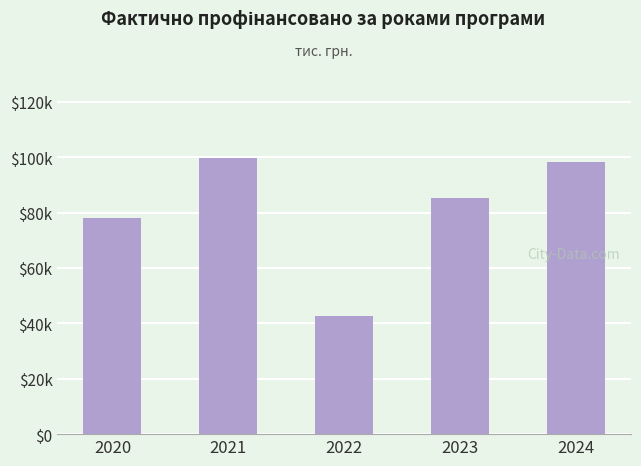

Rank the categories by value from highest to lowest.

2021, 2024, 2023, 2020, 2022